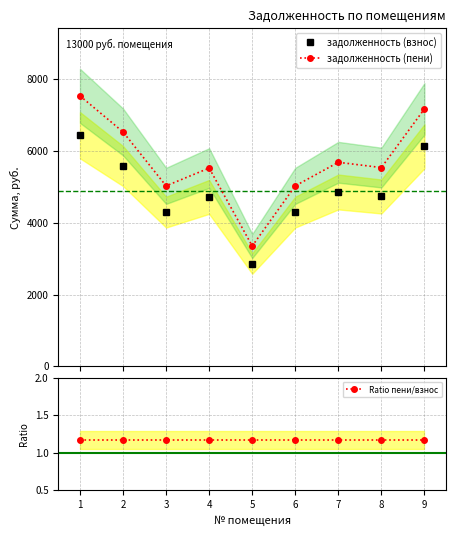

Which category has the lowest value across all series?

3